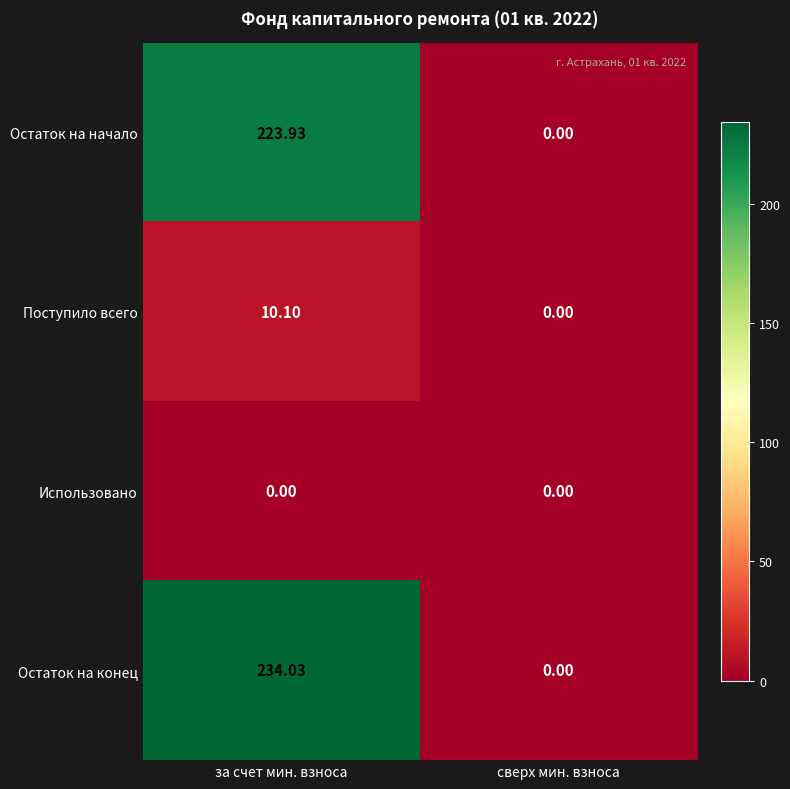

Which label corresponds to the largest value in the chart?

за счет мин. взноса